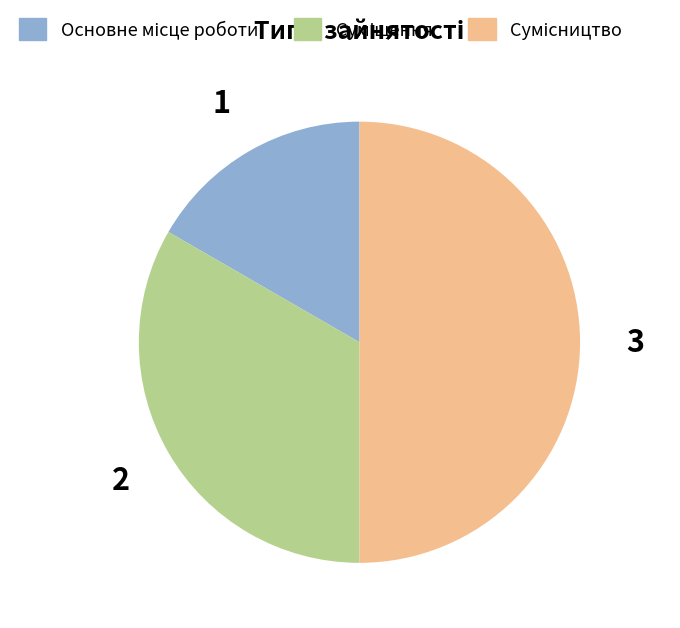

Count the number of slices in the pie.

3